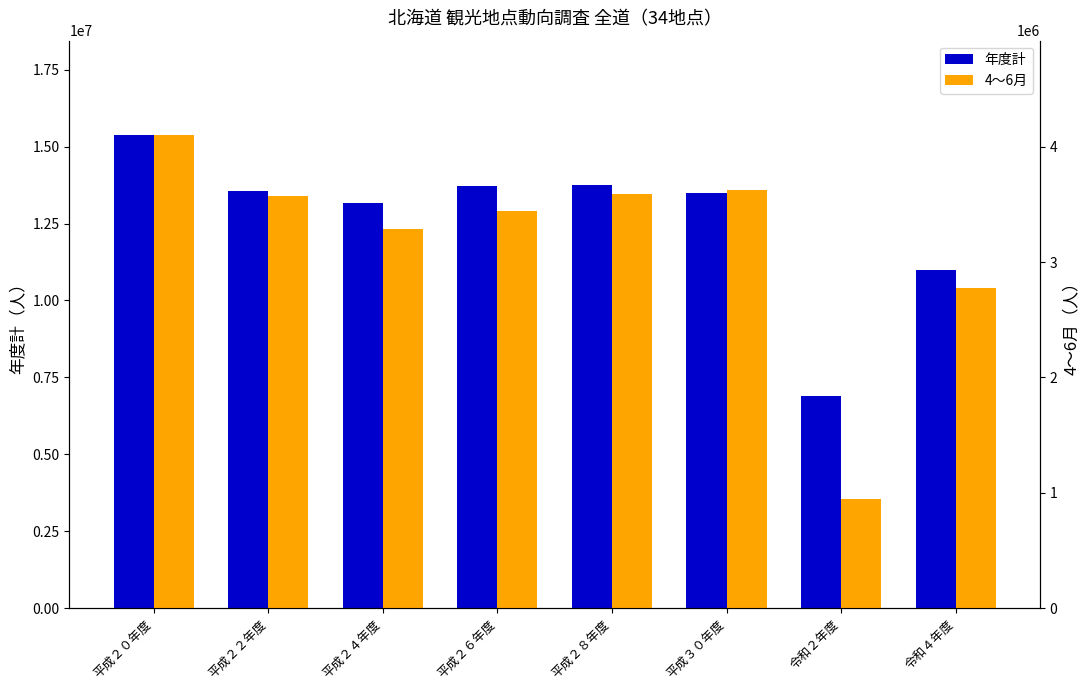

Count the number of data series in this chart.

2